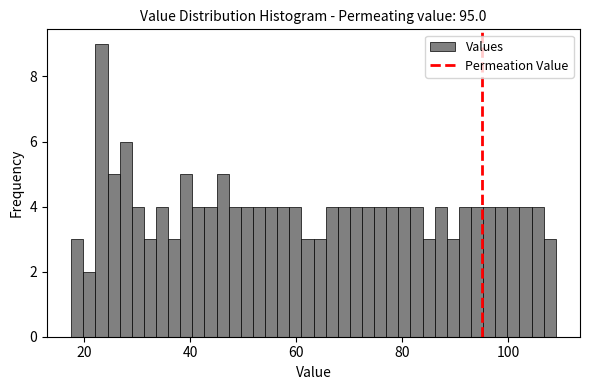

Read against the x-axis, roughly where is the centre of the tallest bar?

24